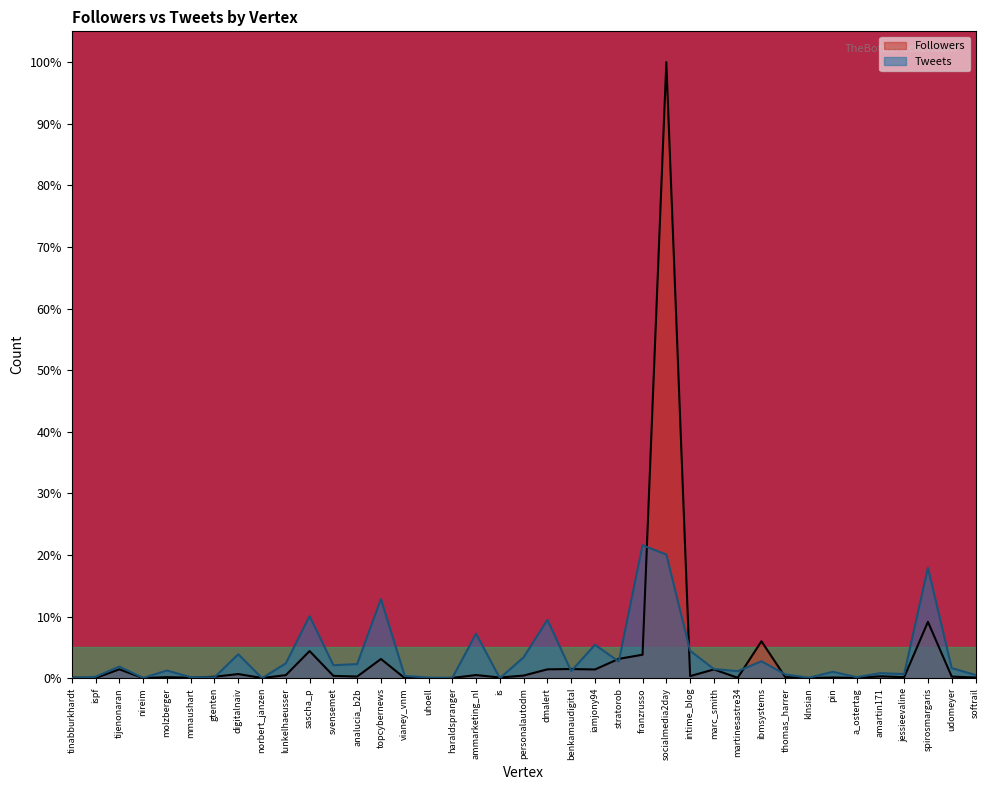

How many lines are shown in the chart?

2